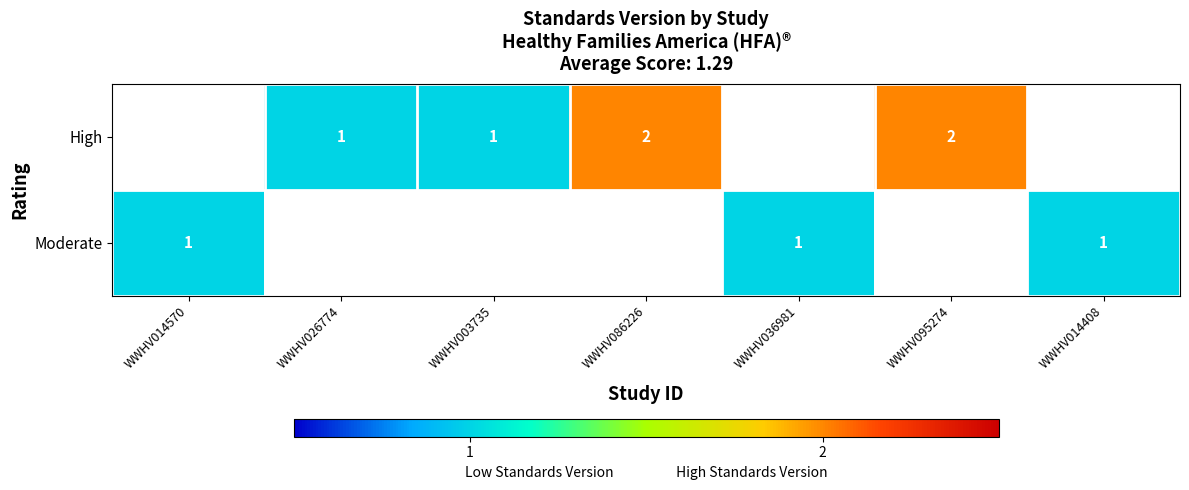

Is the value of High at WWHV086226 greater than the value of Moderate at WWHV014408?

Yes